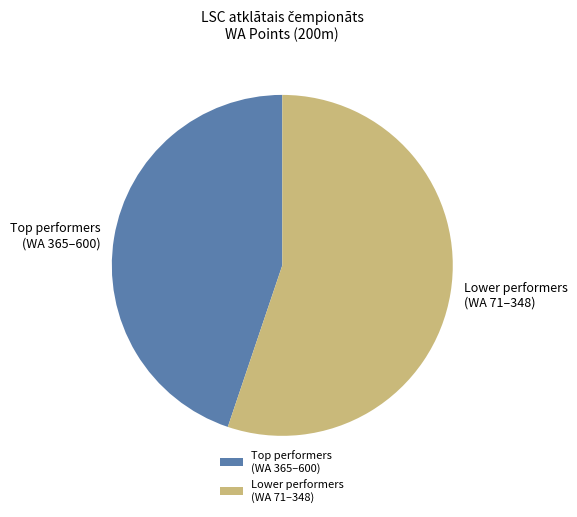

Does any single category account for the majority?

Yes